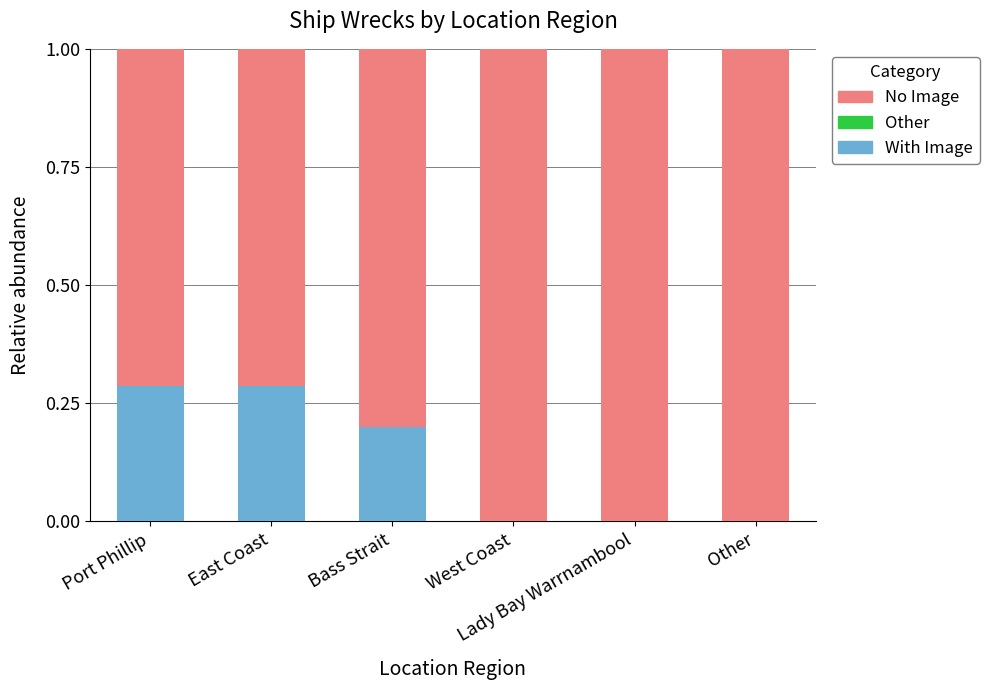

What is the sum of all With Image values?

0.8